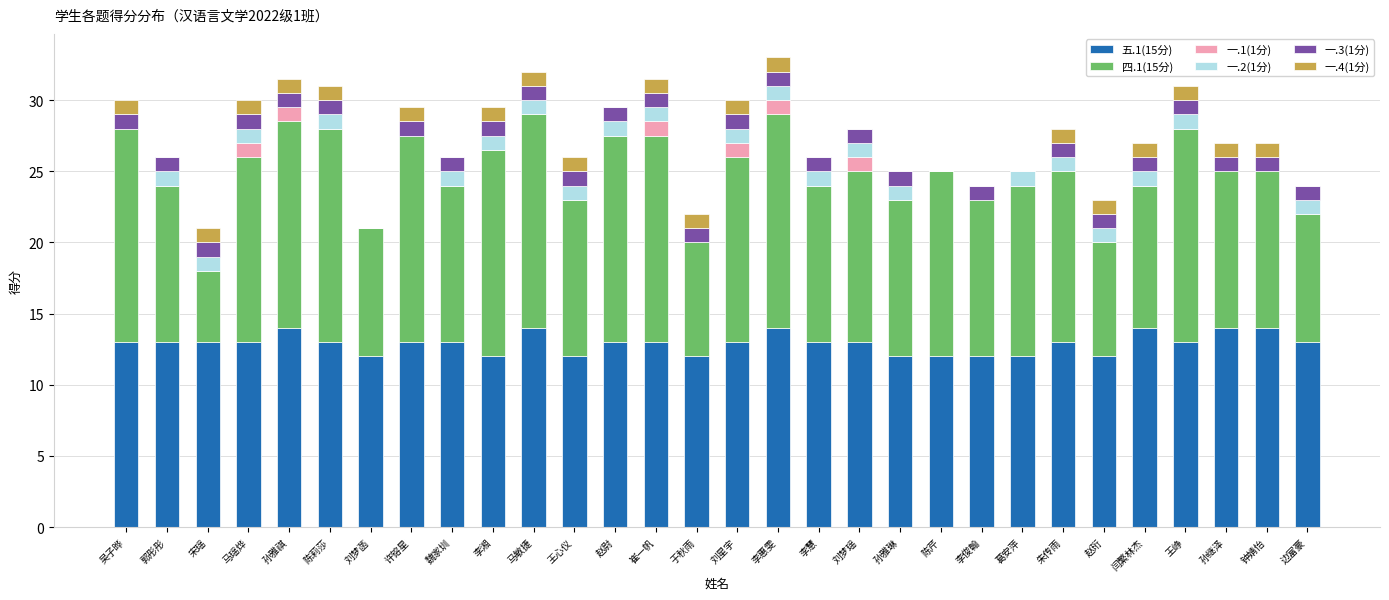

What is the total value across all series at 朱传雨?

28.0